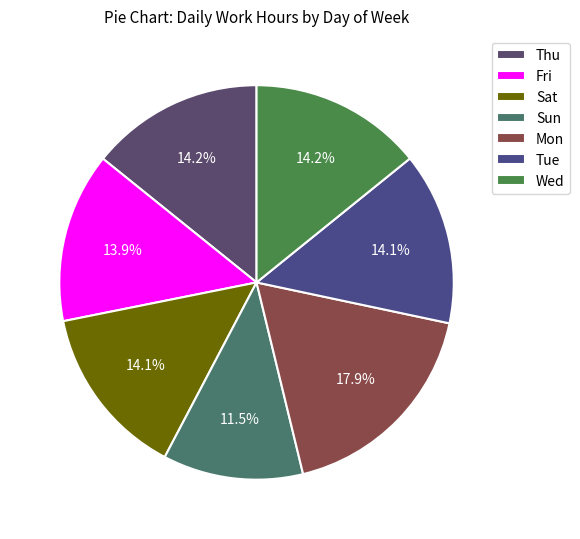

Does any single category account for the majority?

No